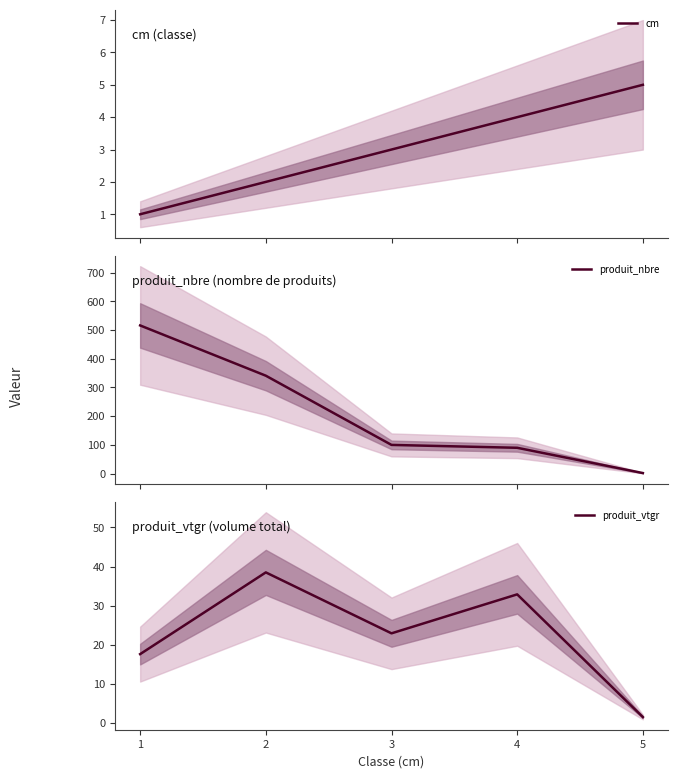

Is the value of produit_nbre at 5 greater than the value of produit_vtgr at 2?

No